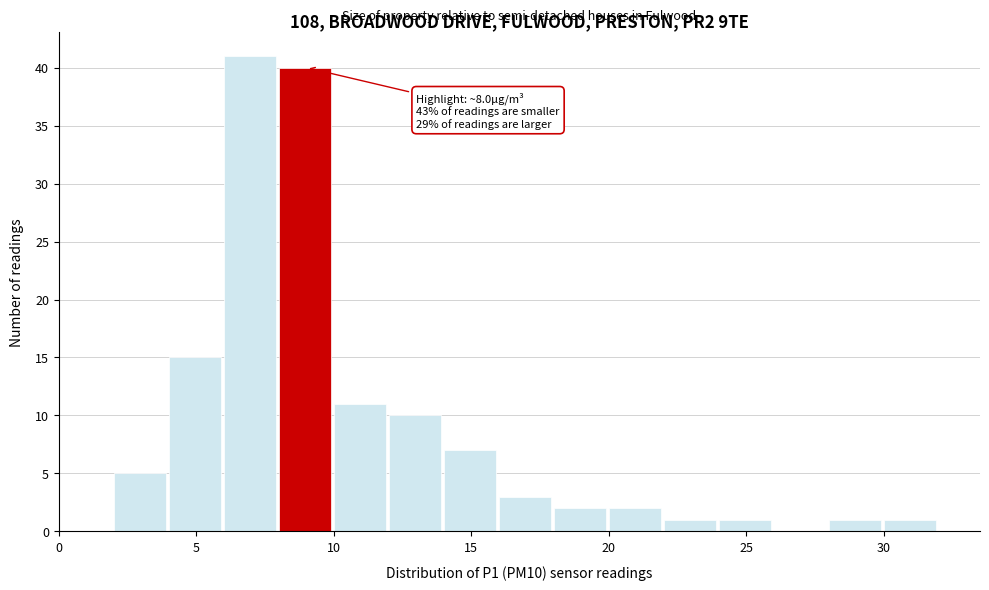

Over which range of the x-axis is the bar tallest?

6 to 8